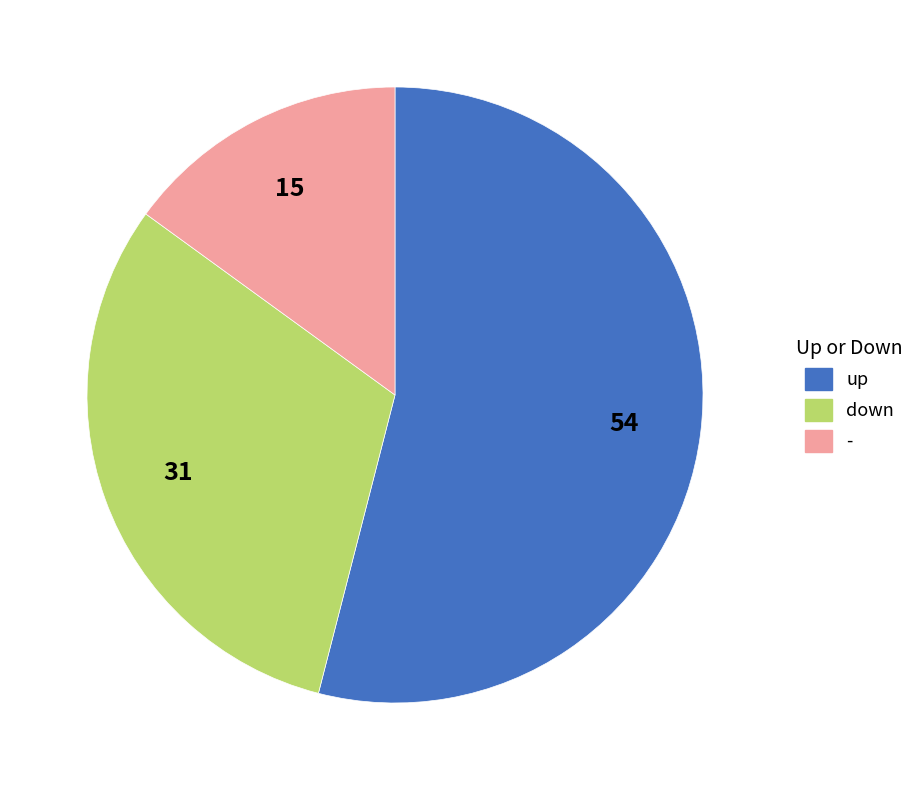

Is the sum of down and up greater than half?

Yes